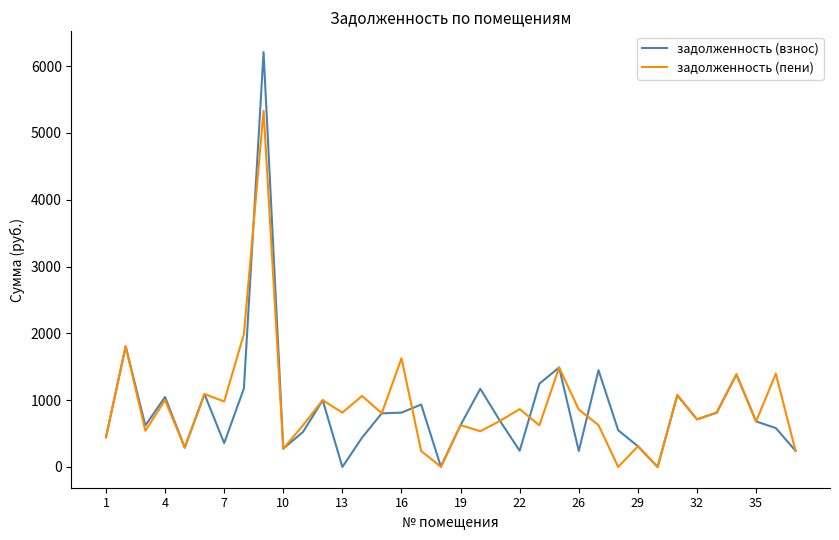

What is the greatest value displayed?

6209.7